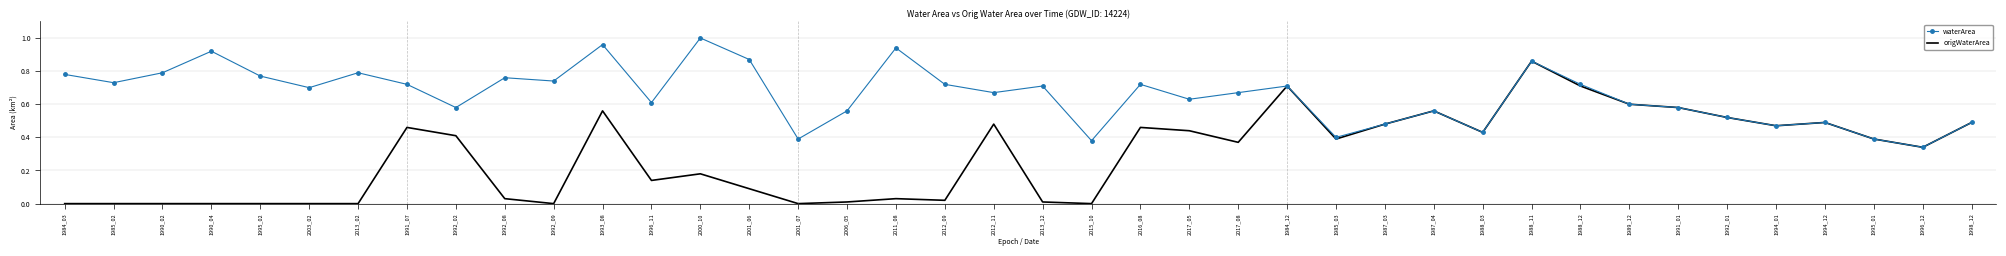

Rank the series at 2017_08 from lowest to highest value.

origWaterArea, waterArea